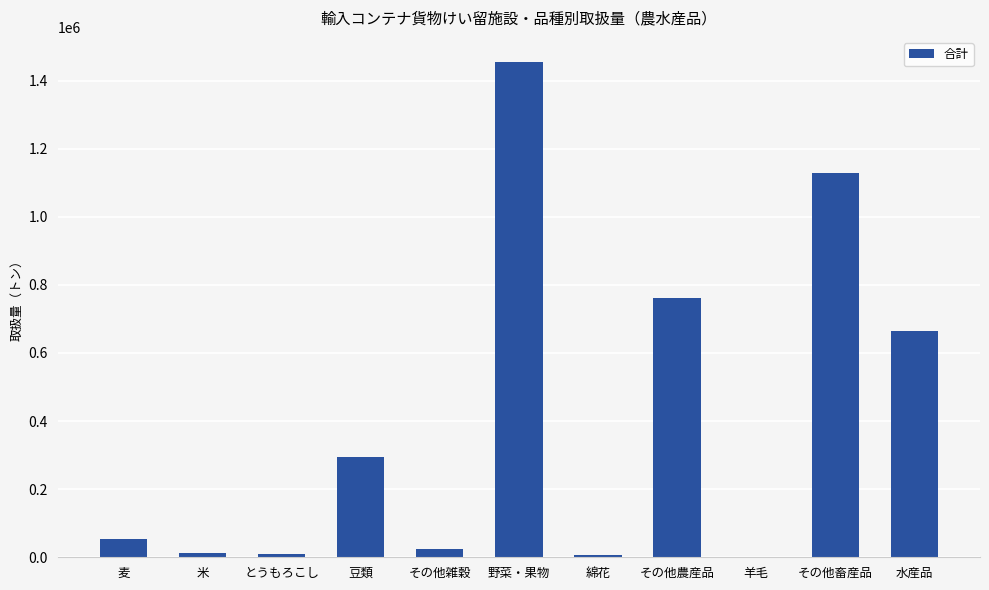

What is the sum of all values?

4411146